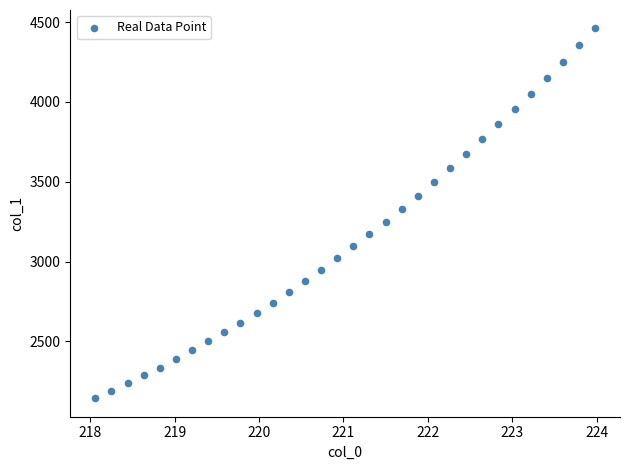

What is the range of X values (max minus min)?

5.9